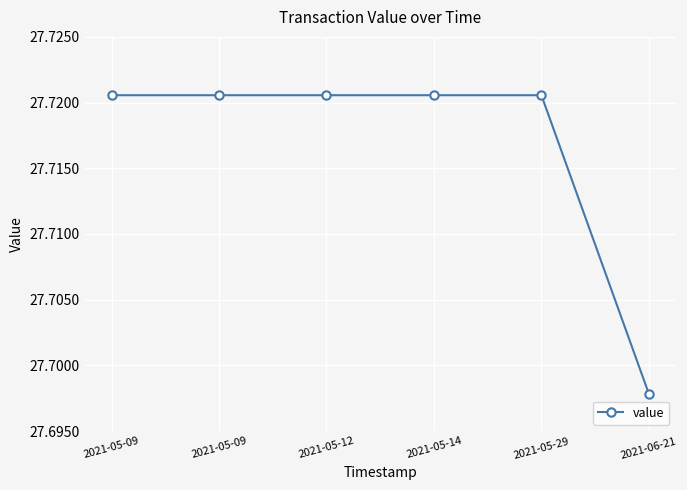

What is the label of the 4th point from the left?

2021-05-14